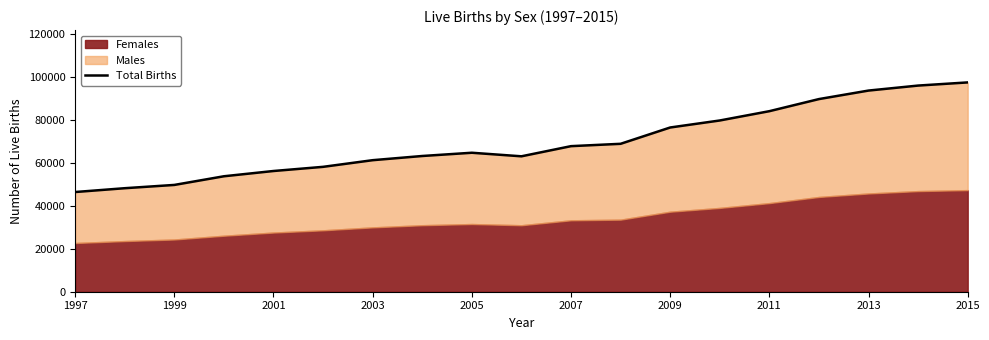

What is the value of the 13th point from the left?

76366